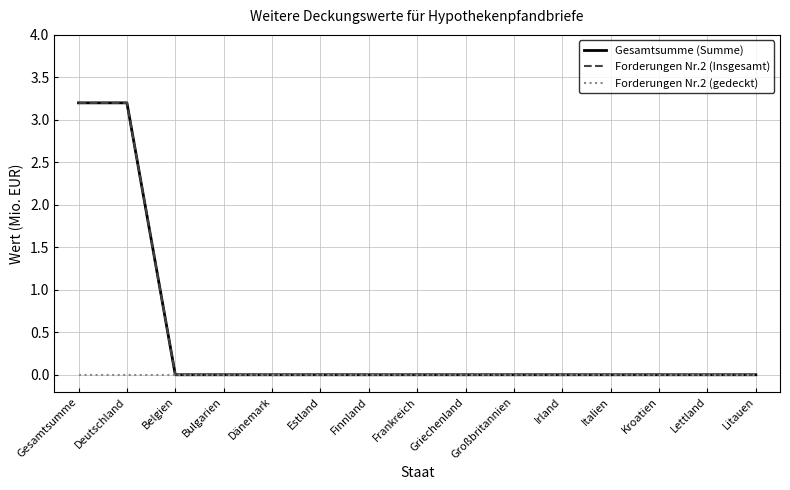

True or false: Forderungen Nr.2 (Insgesamt) and Forderungen Nr.2 (gedeckt) intersect in this chart.

False